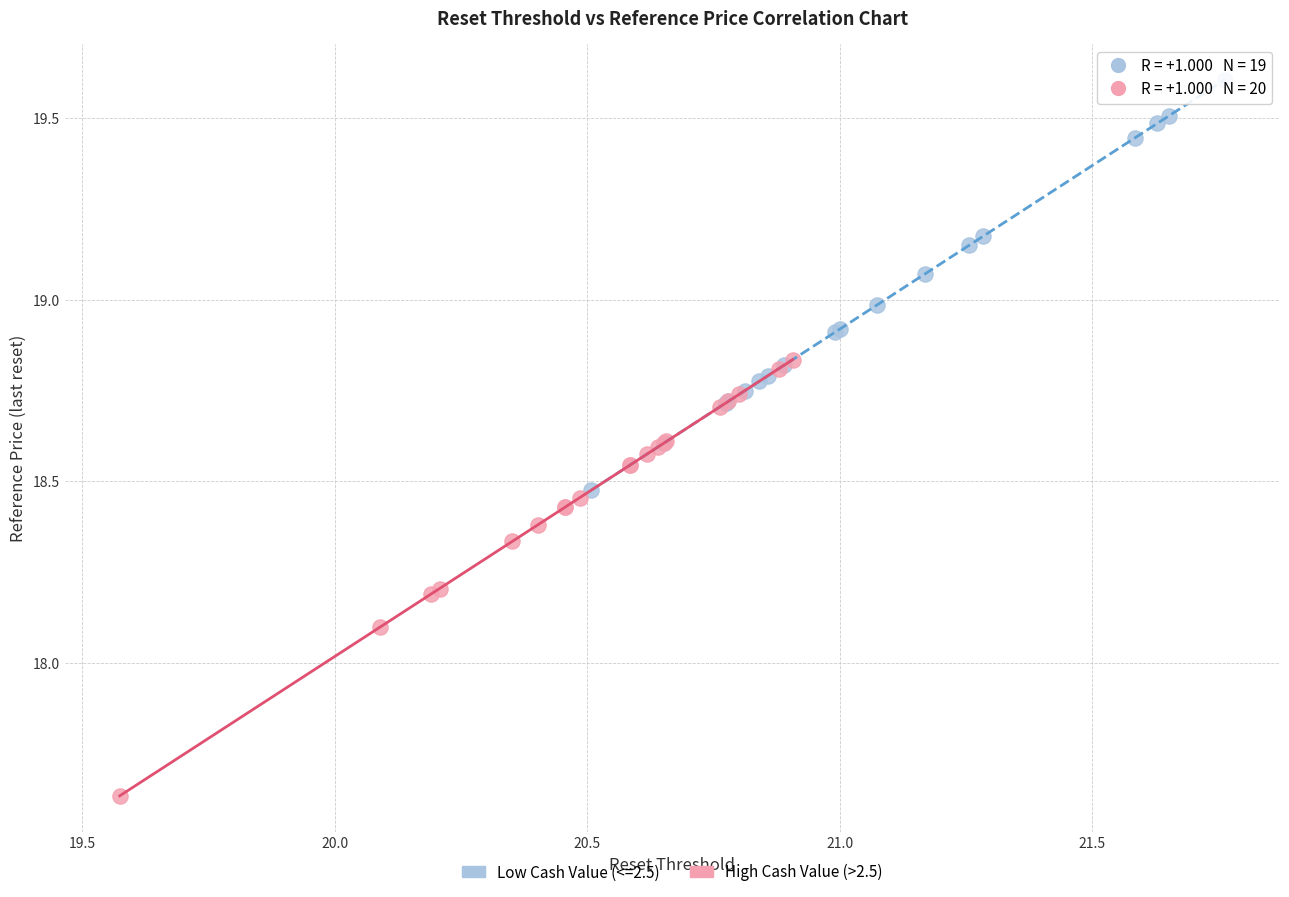

Which series reaches the maximum Y coordinate?

Low Cash Value (<=2.5)